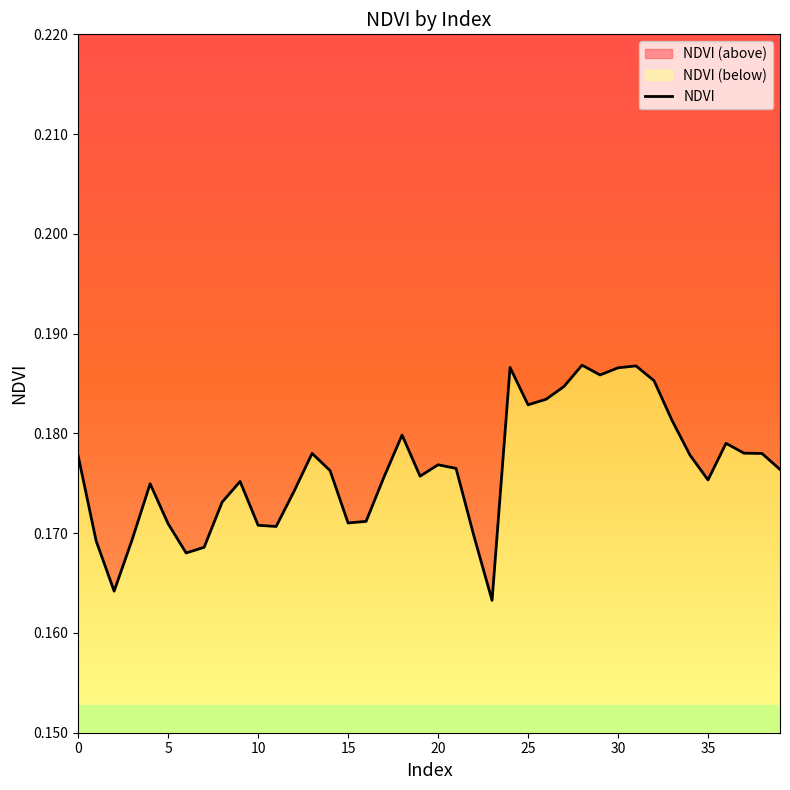

Which category has the lowest value across all series?

23